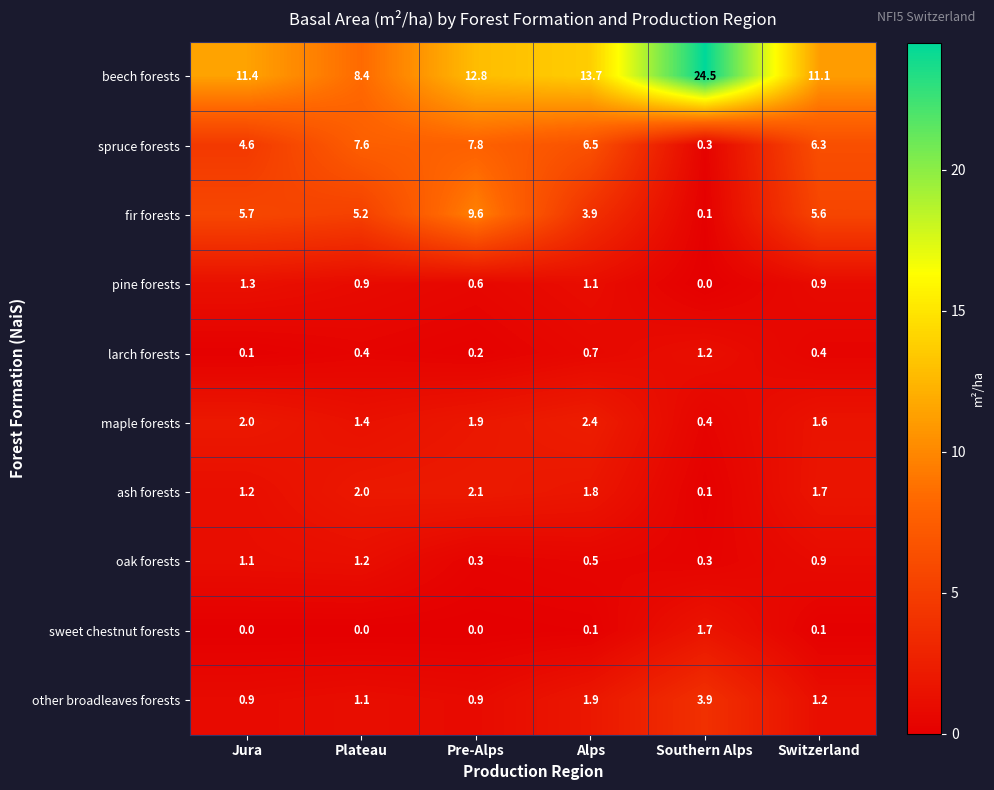

At which category is the sum across all series the highest?

Pre-Alps